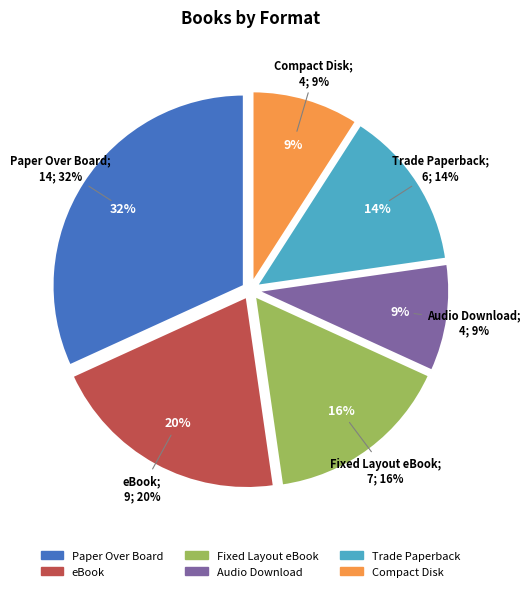

The Paper Over Board slice represents 32% of the pie. True or false?

True